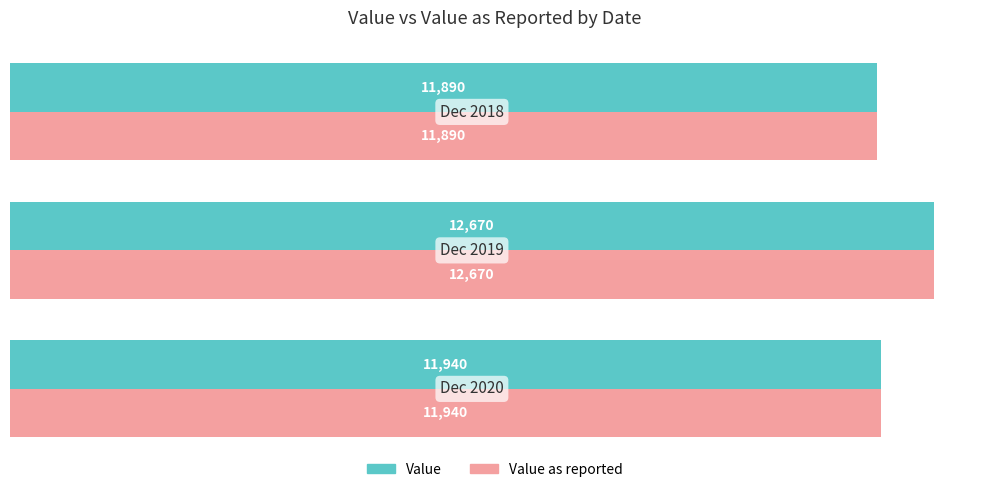

How many series are shown in this chart?

2